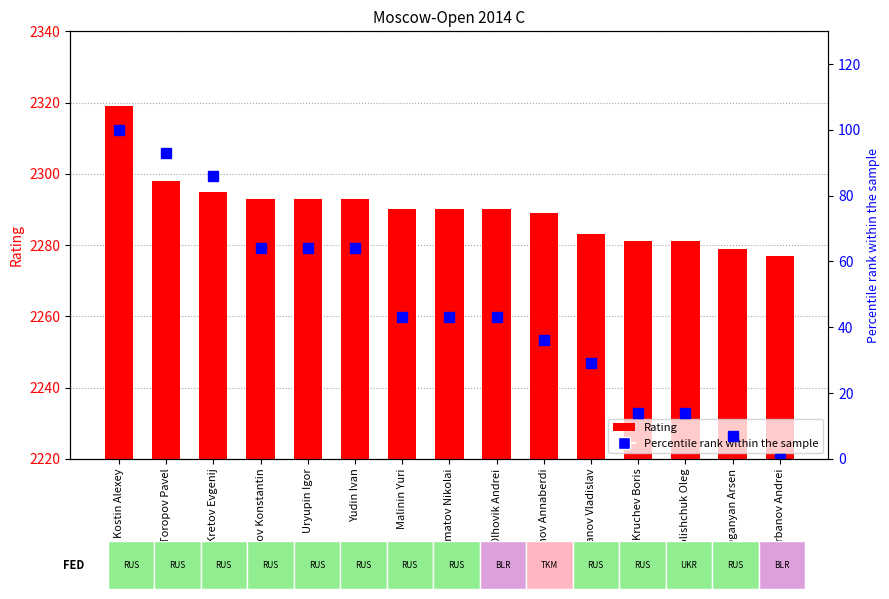

What is the value of the Percentile rank within the sample bar at the 13th from the left?

14